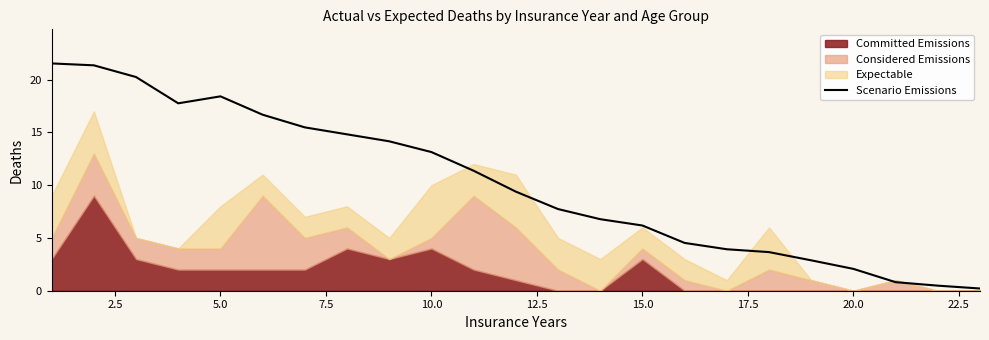

The value of Scenario Emissions at 10.0 is 13.1. True or false?

True